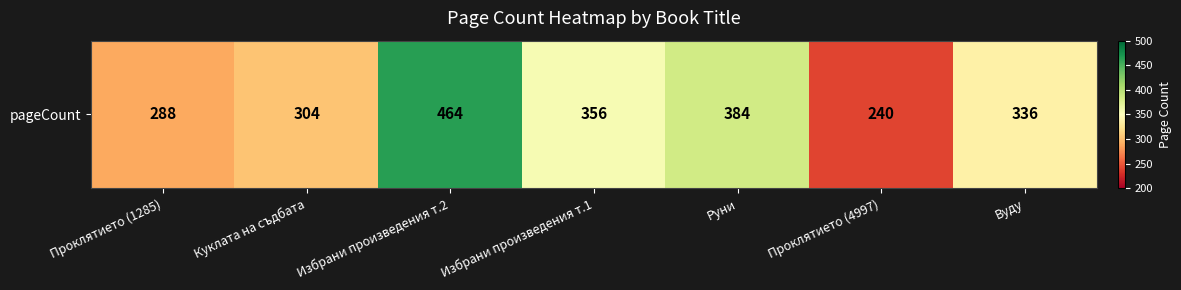

True or false: the data shows 481 at Избрани произведения т.1.

False